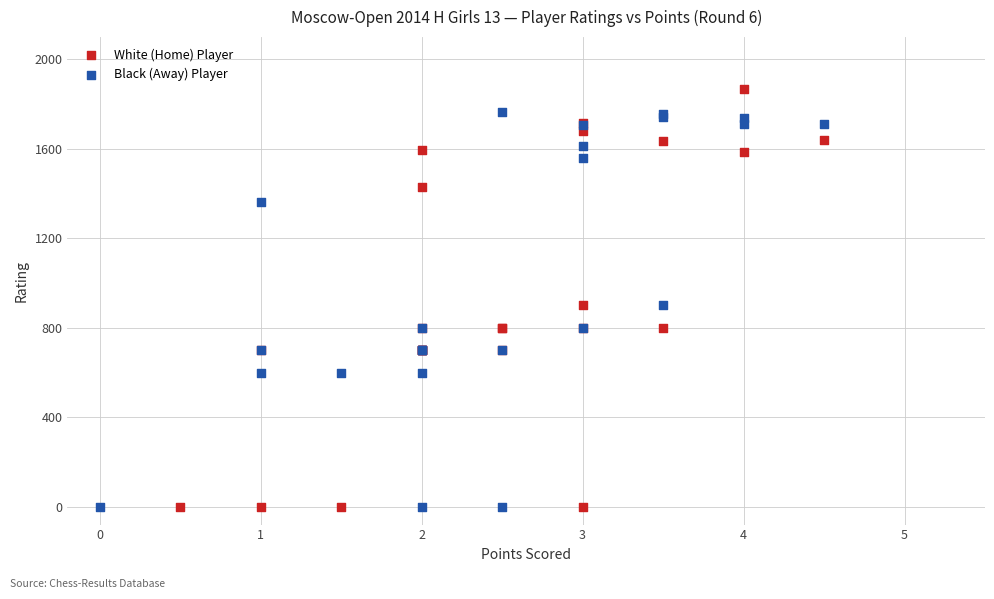

Which series has the widest spread of Y values?

White (Home) Player